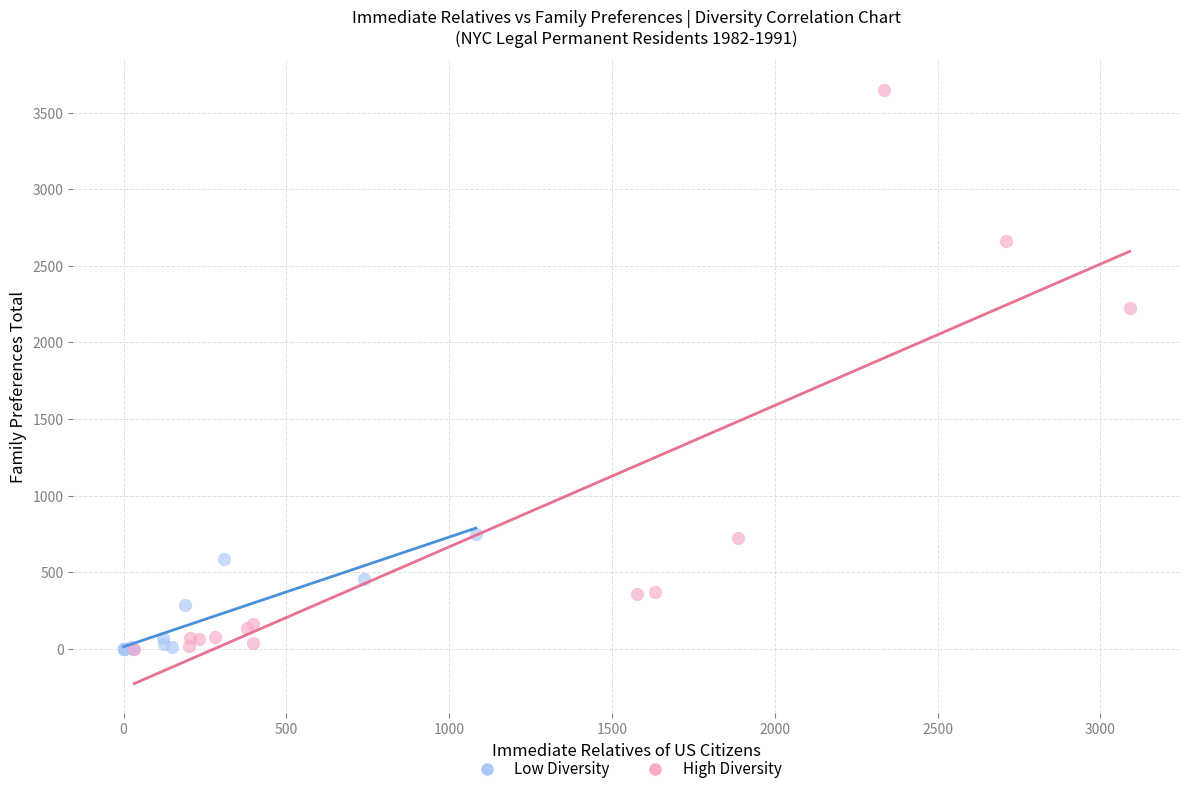

Which series reaches the maximum Y coordinate?

High Diversity